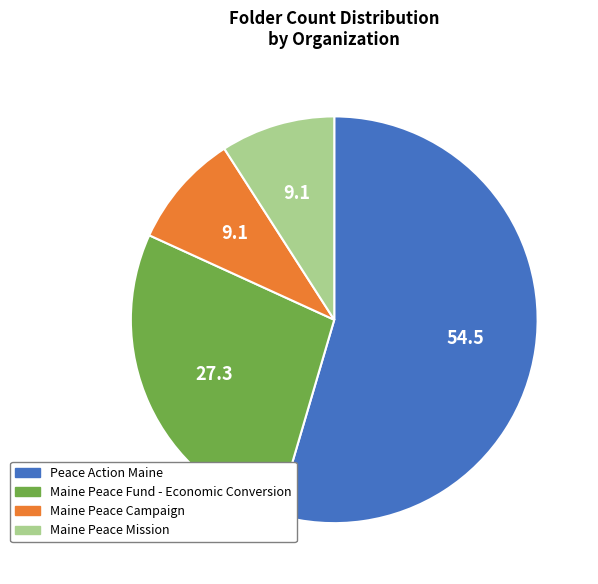

Combined, do Maine Peace Campaign and Maine Peace Fund - Economic Conversion account for over 50%?

No